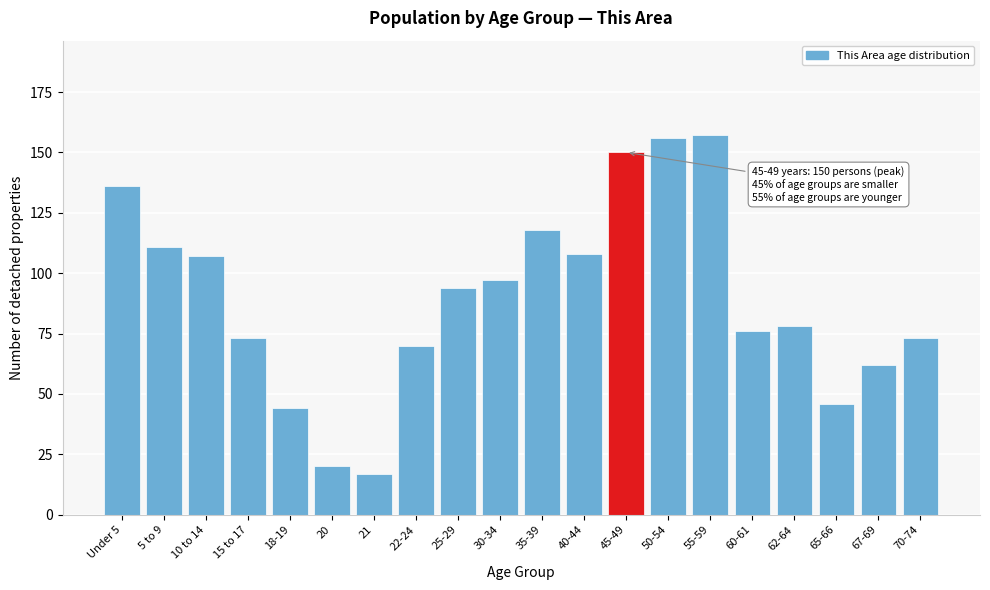

Reading right to left, list all the values displayed in this chart.

73	62	46	78	76	157	156	150	108	118	97	94	70	17	20	44	73	107	111	136